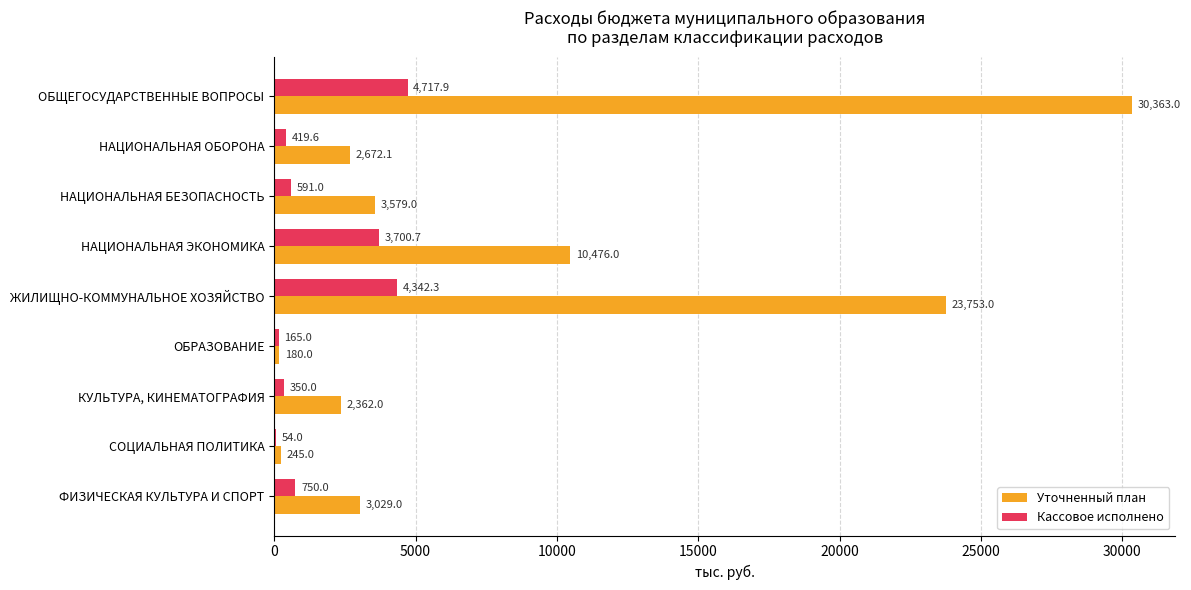

What is the sum of the Уточненный план values at НАЦИОНАЛЬНАЯ ЭКОНОМИКА and НАЦИОНАЛЬНАЯ БЕЗОПАСНОСТЬ?

14055.0